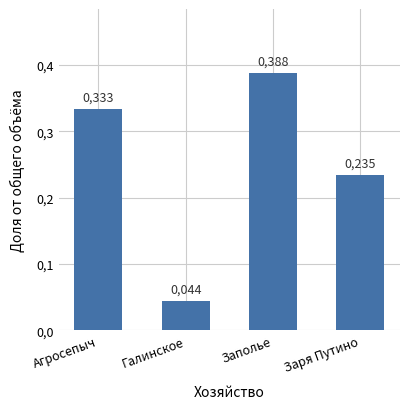

List the labels in order of value, largest first.

Заполье, Агросепыч, Заря Путино, Галинское